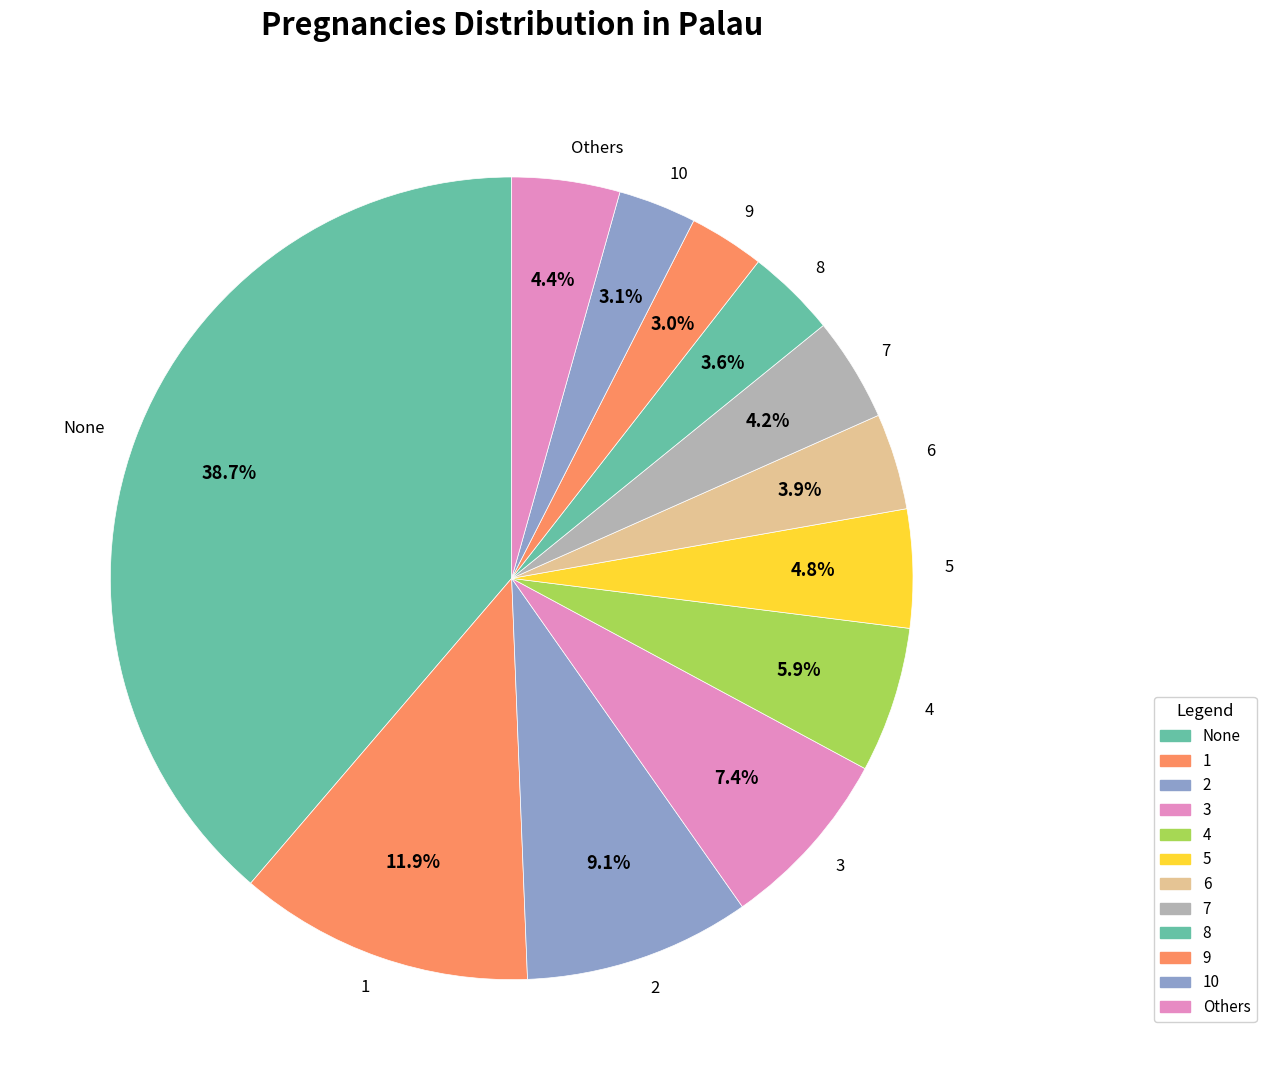

Which category has the biggest portion of the pie?

None